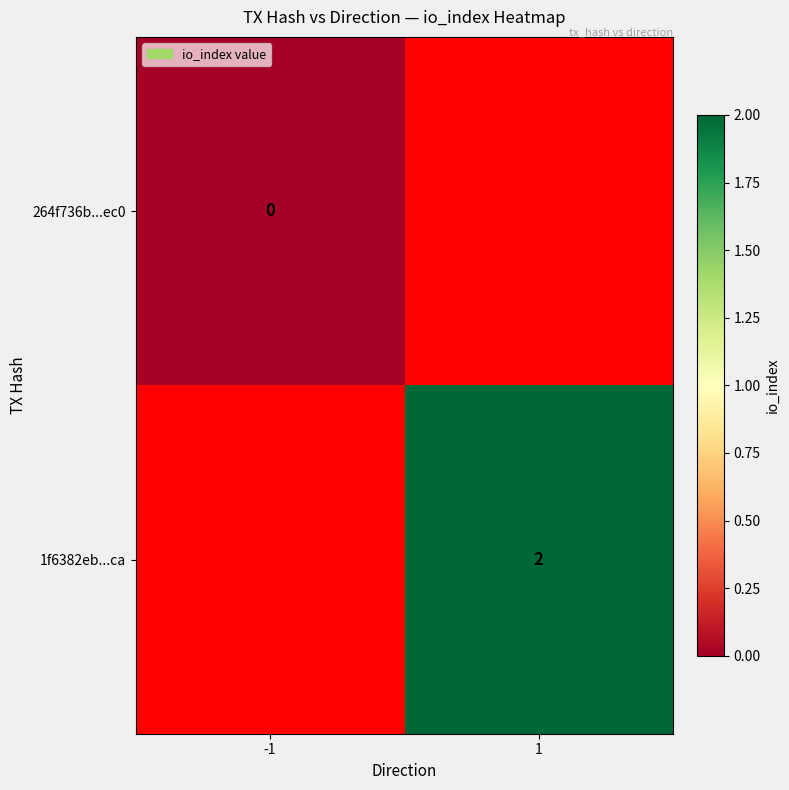

The 1f6382eb...ca series shows 2 at 1. True or false?

True